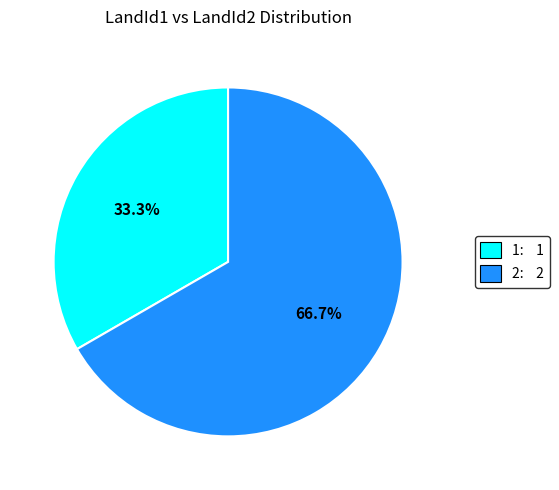

To the nearest percent, what is the difference between the largest and smallest slice percentages?

33%